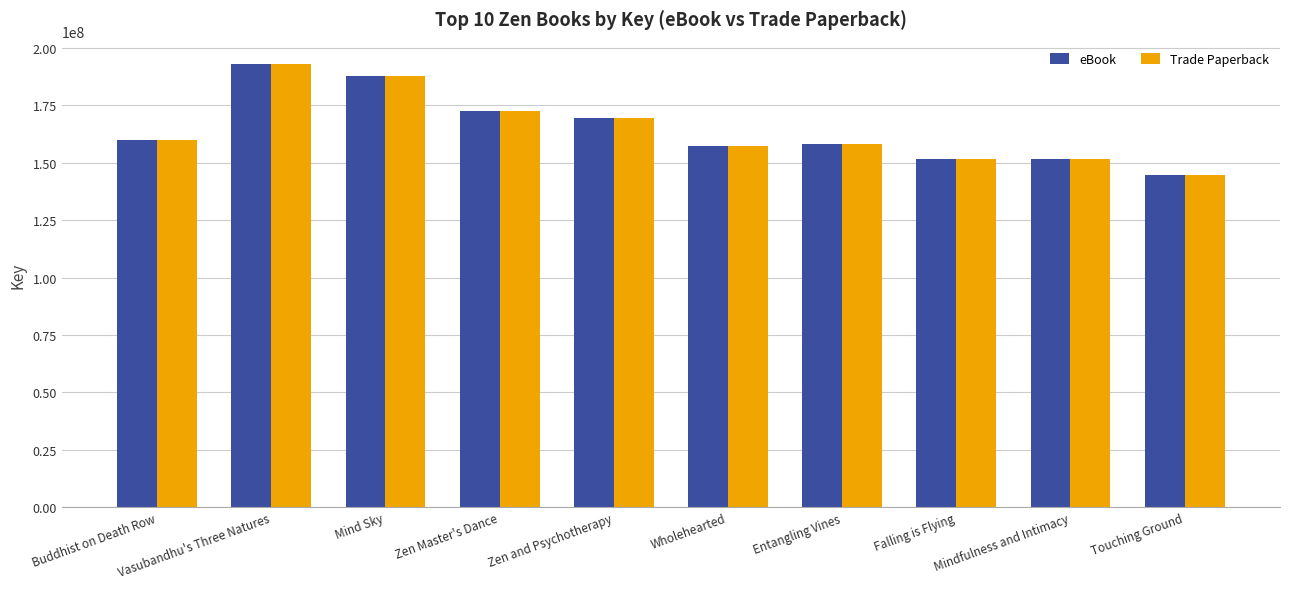

What is the total value across all series at Vasubandhu's Three Natures?

386198494